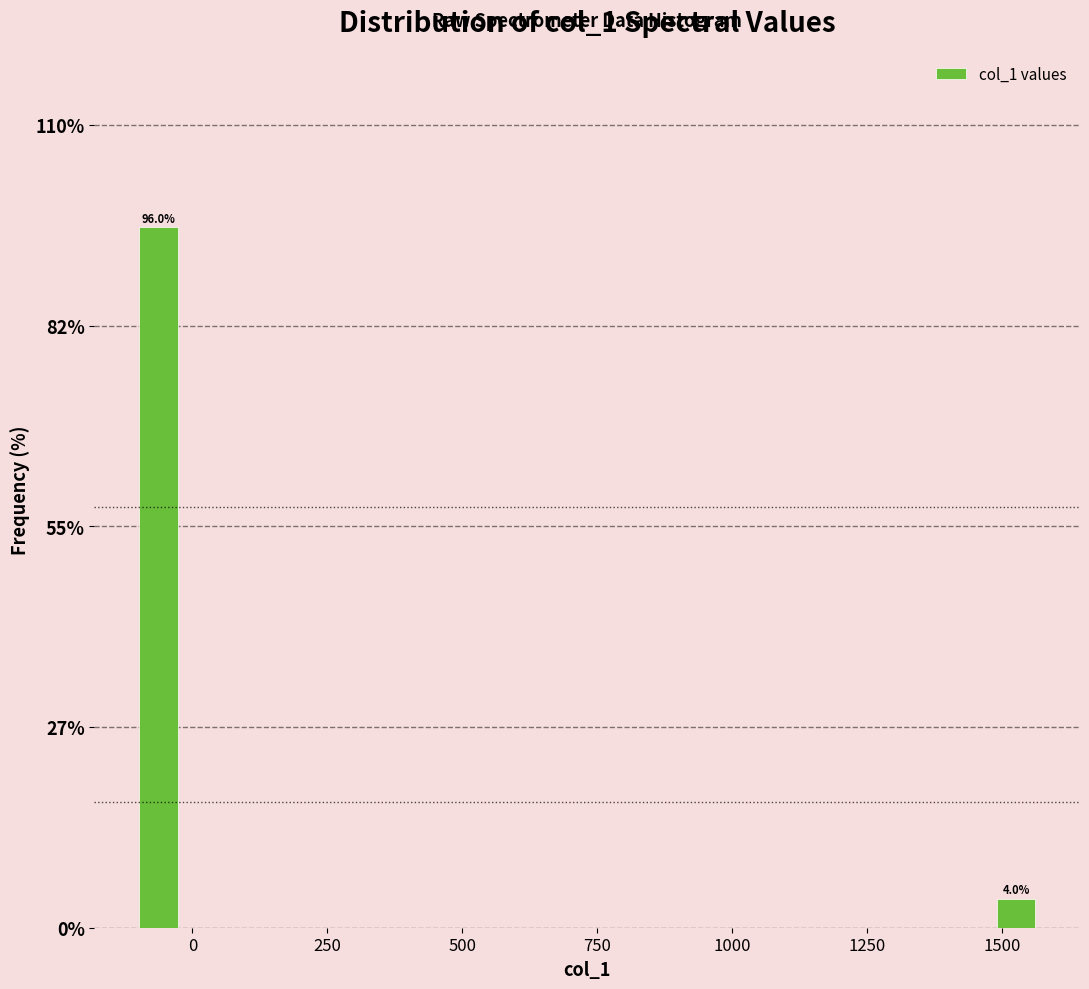

Around what value on the x-axis is the tallest bar? Give the approximate position of its centre, as read against the axis.

-50